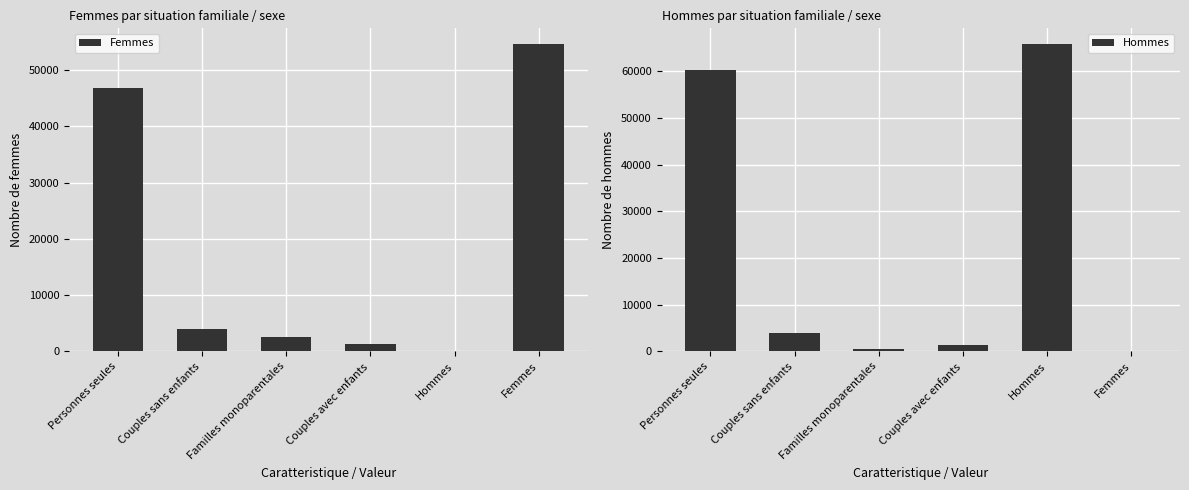

What is the sum of the Femmes values at Femmes and Couples avec enfants?

56026